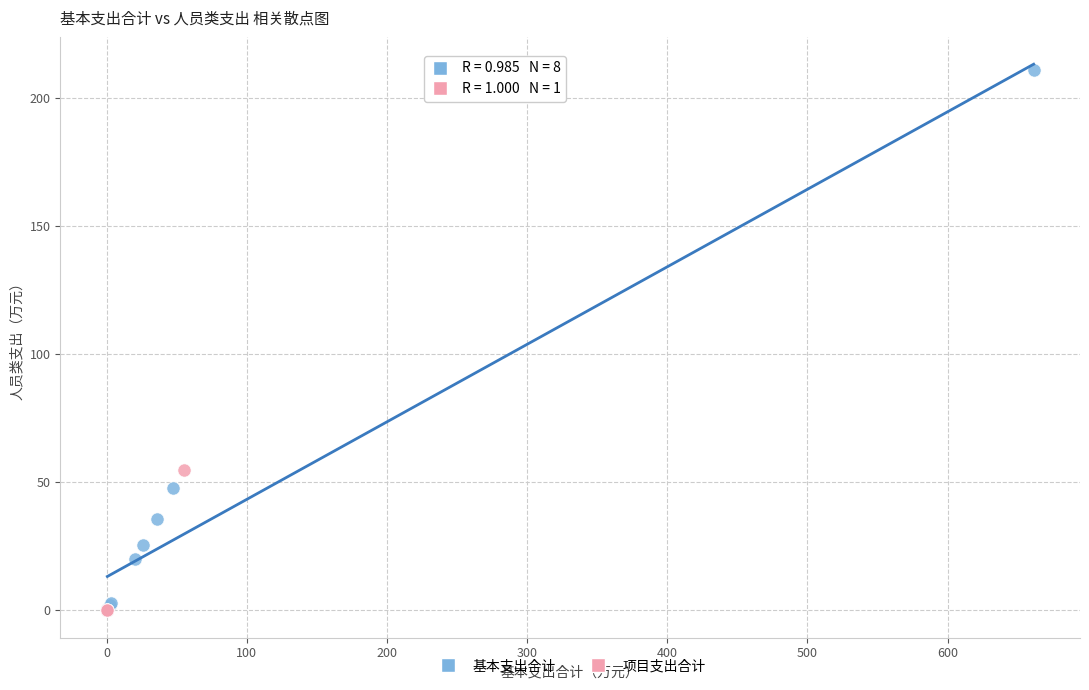

Which series has the widest spread of Y values?

基本支出合计